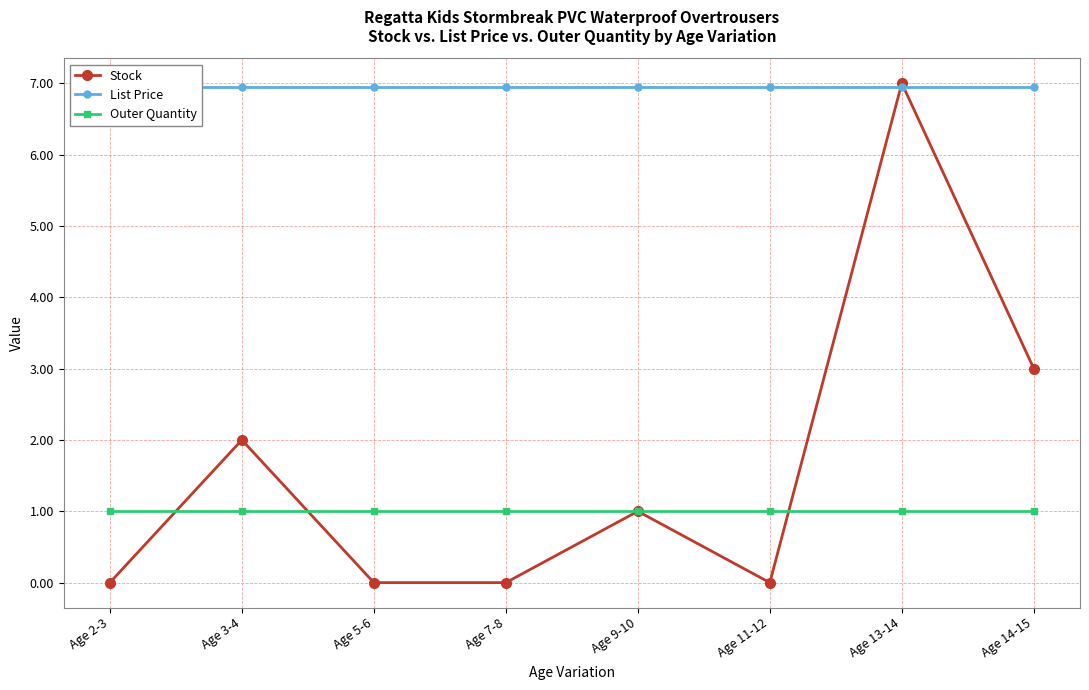

What is the maximum value for List Price?

7.0